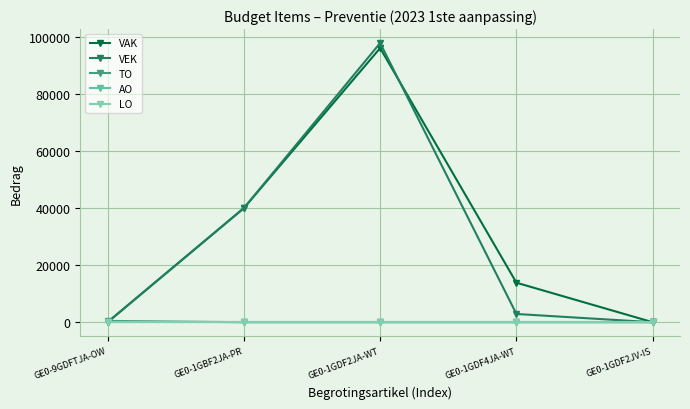

What is the difference between the VAK values at GE0-9GDFTJA-OW and GE0-1GBF2JA-PR?

40000